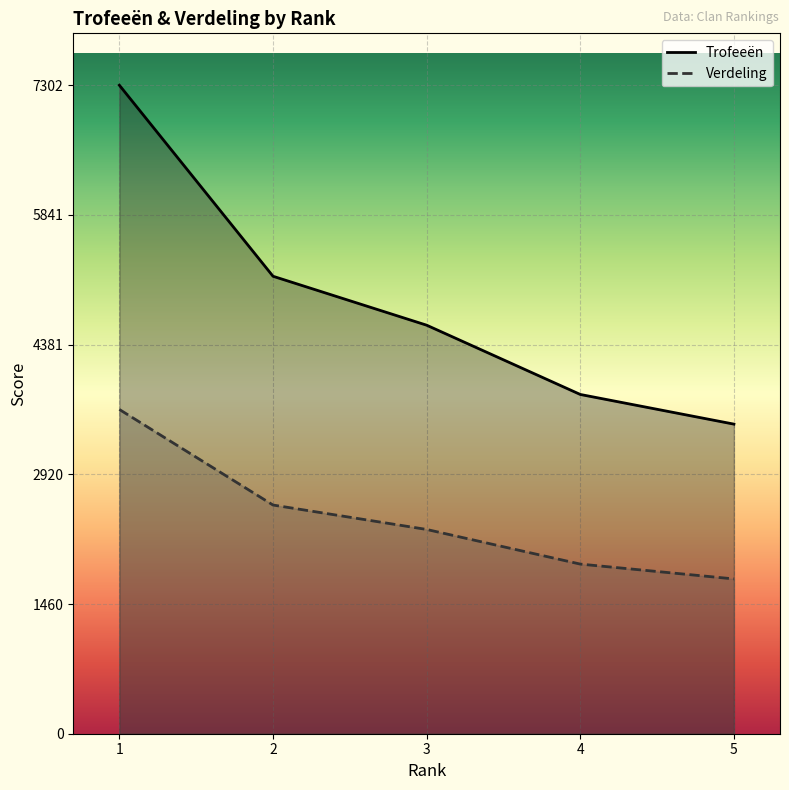

What value does the Verdeling series have at 2?

2575